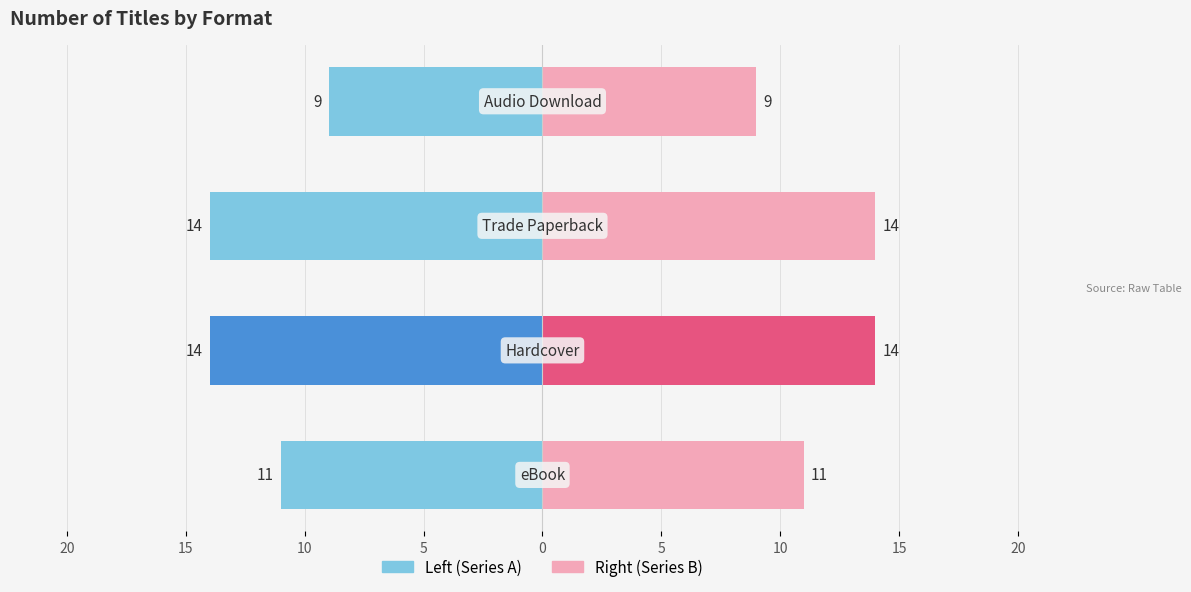

Which series has the widest spread of values?

Format Count (Left)